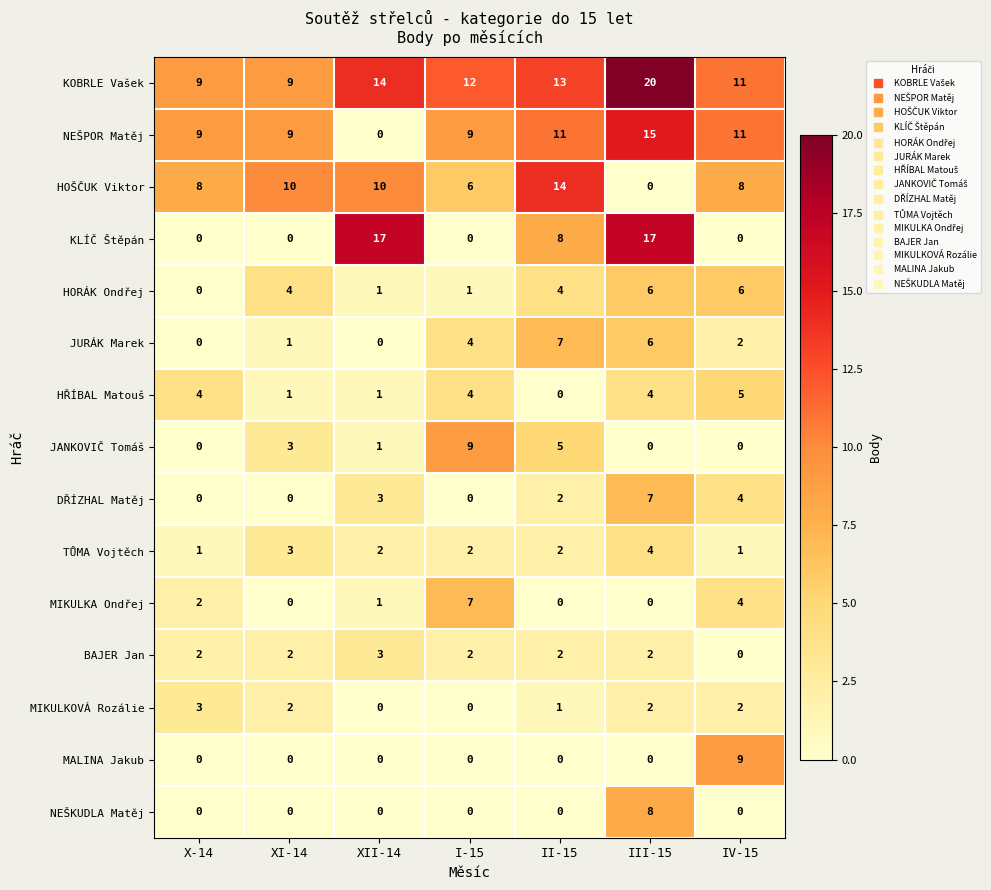

What is the greatest value displayed?

20